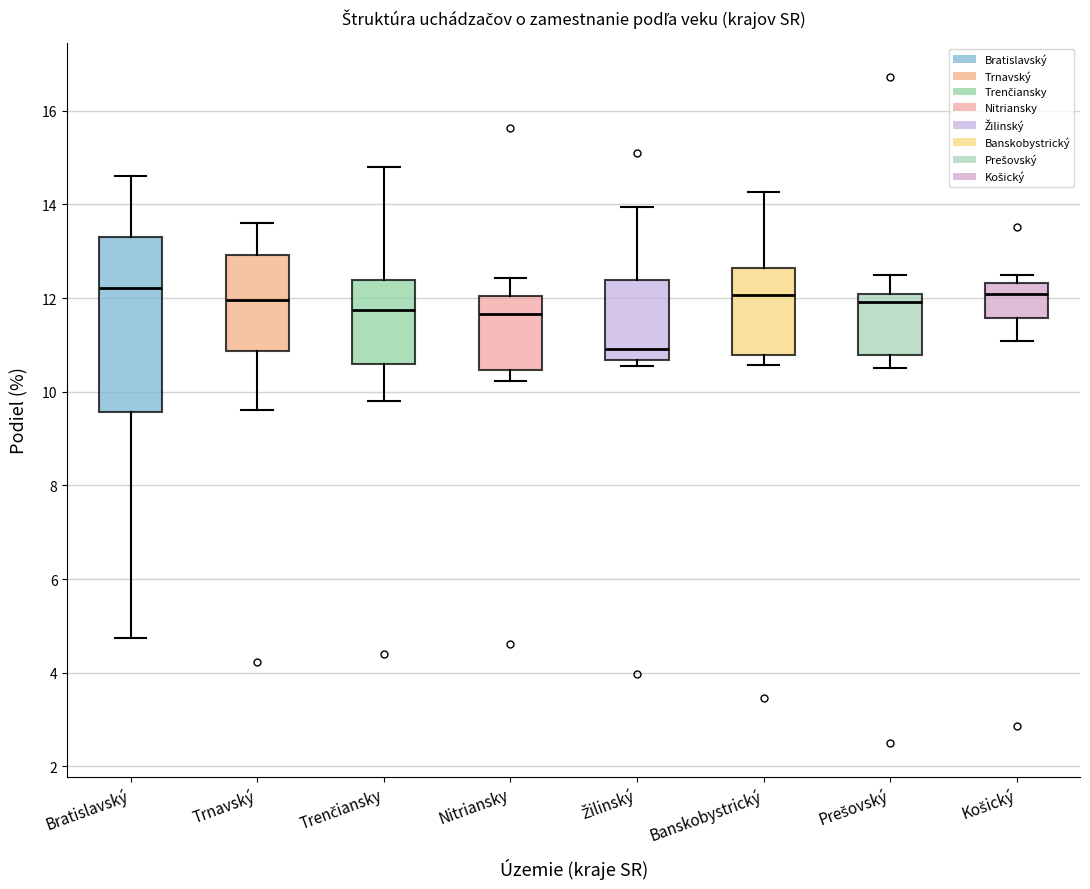

Where does the upper whisker of the box for Nitriansky end on the y-axis? The values are not printed on the chart, so give them approximately, as read against the axis.

12.4